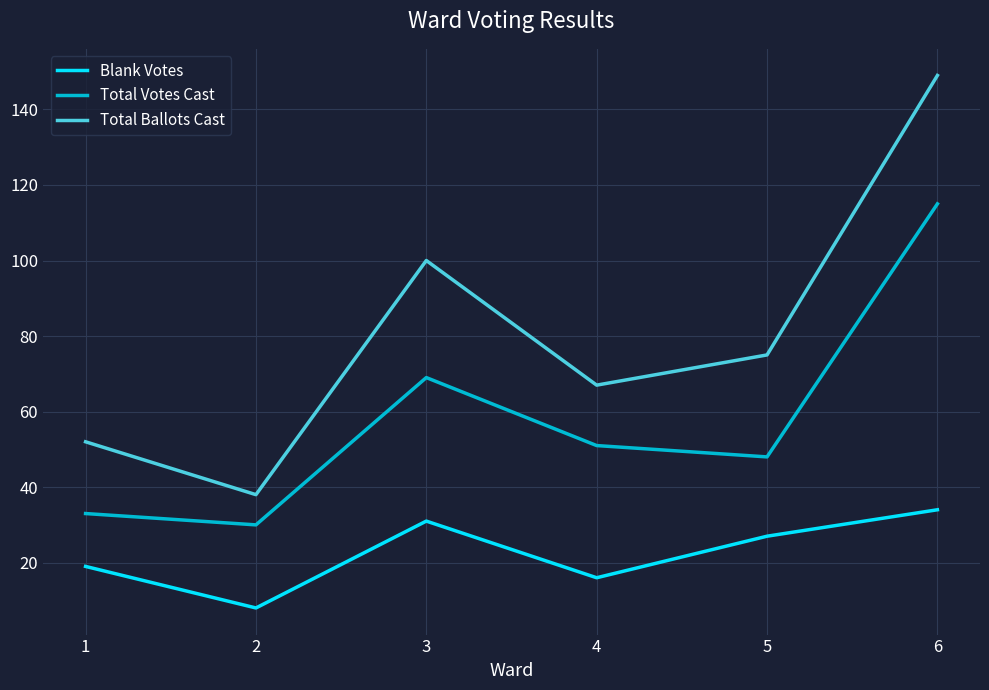

At which category is the sum across all series the highest?

6